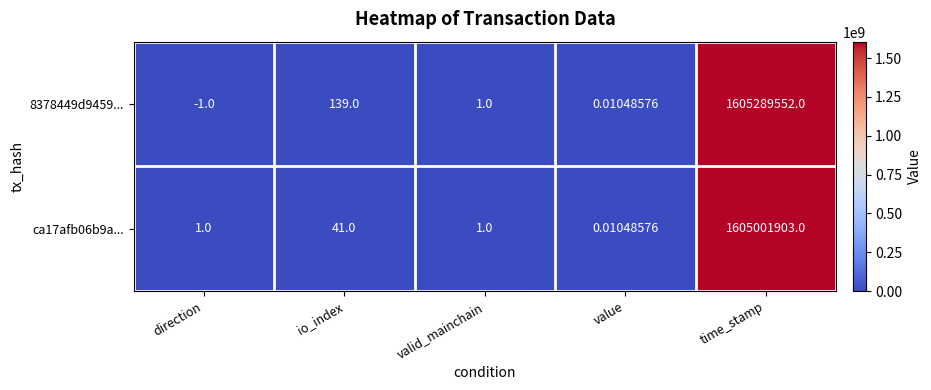

At which label is ca17afb06b9a... closest to 802500951?

io_index